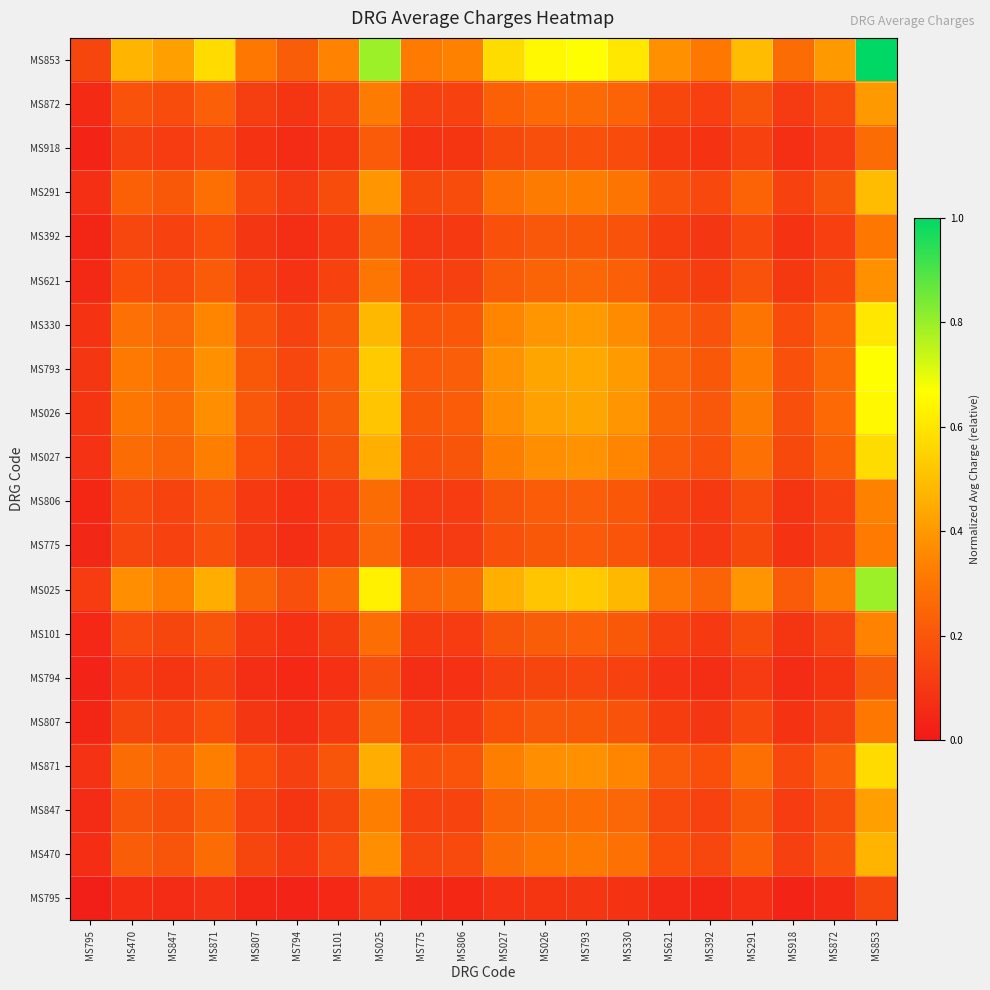

Reading left to right, list all the values displayed in this chart.

MS795: MS795=0.0	MS470=0.1	MS847=0.1	MS871=0.1	MS807=0.0	MS794=0.0	MS101=0.0	MS025=0.1	MS775=0.0	MS806=0.0	MS027=0.1	MS026=0.1	MS793=0.1	MS330=0.1	MS621=0.1	MS392=0.0	MS291=0.1	MS918=0.0	MS872=0.1	MS853=0.1
MS470: MS795=0.1	MS470=0.2	MS847=0.2	MS871=0.3	MS807=0.1	MS794=0.1	MS101=0.2	MS025=0.4	MS775=0.1	MS806=0.2	MS027=0.3	MS026=0.3	MS793=0.3	MS330=0.3	MS621=0.2	MS392=0.1	MS291=0.2	MS918=0.1	MS872=0.2	MS853=0.5
MS847: MS795=0.1	MS470=0.2	MS847=0.2	MS871=0.2	MS807=0.1	MS794=0.1	MS101=0.1	MS025=0.3	MS775=0.1	MS806=0.1	MS027=0.2	MS026=0.3	MS793=0.3	MS330=0.3	MS621=0.2	MS392=0.1	MS291=0.2	MS918=0.1	MS872=0.2	MS853=0.4
MS871: MS795=0.1	MS470=0.3	MS847=0.2	MS871=0.3	MS807=0.2	MS794=0.1	MS101=0.2	MS025=0.5	MS775=0.2	MS806=0.2	MS027=0.3	MS026=0.4	MS793=0.4	MS330=0.3	MS621=0.2	MS392=0.2	MS291=0.3	MS918=0.2	MS872=0.2	MS853=0.6
MS807: MS795=0.0	MS470=0.1	MS847=0.1	MS871=0.2	MS807=0.1	MS794=0.1	MS101=0.1	MS025=0.2	MS775=0.1	MS806=0.1	MS027=0.2	MS026=0.2	MS793=0.2	MS330=0.2	MS621=0.1	MS392=0.1	MS291=0.2	MS918=0.1	MS872=0.1	MS853=0.3
MS794: MS795=0.0	MS470=0.1	MS847=0.1	MS871=0.1	MS807=0.1	MS794=0.0	MS101=0.1	MS025=0.2	MS775=0.1	MS806=0.1	MS027=0.1	MS026=0.1	MS793=0.1	MS330=0.1	MS621=0.1	MS392=0.1	MS291=0.1	MS918=0.1	MS872=0.1	MS853=0.2
MS101: MS795=0.0	MS470=0.2	MS847=0.1	MS871=0.2	MS807=0.1	MS794=0.1	MS101=0.1	MS025=0.3	MS775=0.1	MS806=0.1	MS027=0.2	MS026=0.2	MS793=0.2	MS330=0.2	MS621=0.1	MS392=0.1	MS291=0.2	MS918=0.1	MS872=0.1	MS853=0.3
MS025: MS795=0.1	MS470=0.4	MS847=0.3	MS871=0.5	MS807=0.2	MS794=0.2	MS101=0.3	MS025=0.6	MS775=0.3	MS806=0.3	MS027=0.5	MS026=0.5	MS793=0.5	MS330=0.5	MS621=0.3	MS392=0.2	MS291=0.4	MS918=0.2	MS872=0.3	MS853=0.8
MS775: MS795=0.0	MS470=0.1	MS847=0.1	MS871=0.2	MS807=0.1	MS794=0.1	MS101=0.1	MS025=0.3	MS775=0.1	MS806=0.1	MS027=0.2	MS026=0.2	MS793=0.2	MS330=0.2	MS621=0.1	MS392=0.1	MS291=0.2	MS918=0.1	MS872=0.1	MS853=0.3
MS806: MS795=0.0	MS470=0.2	MS847=0.1	MS871=0.2	MS807=0.1	MS794=0.1	MS101=0.1	MS025=0.3	MS775=0.1	MS806=0.1	MS027=0.2	MS026=0.2	MS793=0.2	MS330=0.2	MS621=0.1	MS392=0.1	MS291=0.2	MS918=0.1	MS872=0.1	MS853=0.3
MS027: MS795=0.1	MS470=0.3	MS847=0.2	MS871=0.3	MS807=0.2	MS794=0.1	MS101=0.2	MS025=0.5	MS775=0.2	MS806=0.2	MS027=0.3	MS026=0.4	MS793=0.4	MS330=0.3	MS621=0.2	MS392=0.2	MS291=0.3	MS918=0.2	MS872=0.2	MS853=0.6
MS026: MS795=0.1	MS470=0.3	MS847=0.3	MS871=0.4	MS807=0.2	MS794=0.1	MS101=0.2	MS025=0.5	MS775=0.2	MS806=0.2	MS027=0.4	MS026=0.4	MS793=0.4	MS330=0.4	MS621=0.2	MS392=0.2	MS291=0.3	MS918=0.2	MS872=0.3	MS853=0.6
MS793: MS795=0.1	MS470=0.3	MS847=0.3	MS871=0.4	MS807=0.2	MS794=0.1	MS101=0.2	MS025=0.5	MS775=0.2	MS806=0.2	MS027=0.4	MS026=0.4	MS793=0.4	MS330=0.4	MS621=0.3	MS392=0.2	MS291=0.3	MS918=0.2	MS872=0.3	MS853=0.7
MS330: MS795=0.1	MS470=0.3	MS847=0.3	MS871=0.3	MS807=0.2	MS794=0.1	MS101=0.2	MS025=0.5	MS775=0.2	MS806=0.2	MS027=0.3	MS026=0.4	MS793=0.4	MS330=0.4	MS621=0.2	MS392=0.2	MS291=0.3	MS918=0.2	MS872=0.2	MS853=0.6
MS621: MS795=0.1	MS470=0.2	MS847=0.2	MS871=0.2	MS807=0.1	MS794=0.1	MS101=0.1	MS025=0.3	MS775=0.1	MS806=0.1	MS027=0.2	MS026=0.2	MS793=0.3	MS330=0.2	MS621=0.1	MS392=0.1	MS291=0.2	MS918=0.1	MS872=0.2	MS853=0.4
MS392: MS795=0.0	MS470=0.1	MS847=0.1	MS871=0.2	MS807=0.1	MS794=0.1	MS101=0.1	MS025=0.2	MS775=0.1	MS806=0.1	MS027=0.2	MS026=0.2	MS793=0.2	MS330=0.2	MS621=0.1	MS392=0.1	MS291=0.2	MS918=0.1	MS872=0.1	MS853=0.3
MS291: MS795=0.1	MS470=0.2	MS847=0.2	MS871=0.3	MS807=0.2	MS794=0.1	MS101=0.2	MS025=0.4	MS775=0.2	MS806=0.2	MS027=0.3	MS026=0.3	MS793=0.3	MS330=0.3	MS621=0.2	MS392=0.2	MS291=0.2	MS918=0.1	MS872=0.2	MS853=0.5
MS918: MS795=0.0	MS470=0.1	MS847=0.1	MS871=0.2	MS807=0.1	MS794=0.1	MS101=0.1	MS025=0.2	MS775=0.1	MS806=0.1	MS027=0.2	MS026=0.2	MS793=0.2	MS330=0.2	MS621=0.1	MS392=0.1	MS291=0.1	MS918=0.1	MS872=0.1	MS853=0.3
MS872: MS795=0.1	MS470=0.2	MS847=0.2	MS871=0.2	MS807=0.1	MS794=0.1	MS101=0.1	MS025=0.3	MS775=0.1	MS806=0.1	MS027=0.2	MS026=0.3	MS793=0.3	MS330=0.2	MS621=0.2	MS392=0.1	MS291=0.2	MS918=0.1	MS872=0.2	MS853=0.4
MS853: MS795=0.1	MS470=0.5	MS847=0.4	MS871=0.6	MS807=0.3	MS794=0.2	MS101=0.3	MS025=0.8	MS775=0.3	MS806=0.3	MS027=0.6	MS026=0.6	MS793=0.7	MS330=0.6	MS621=0.4	MS392=0.3	MS291=0.5	MS918=0.3	MS872=0.4	MS853=1.0